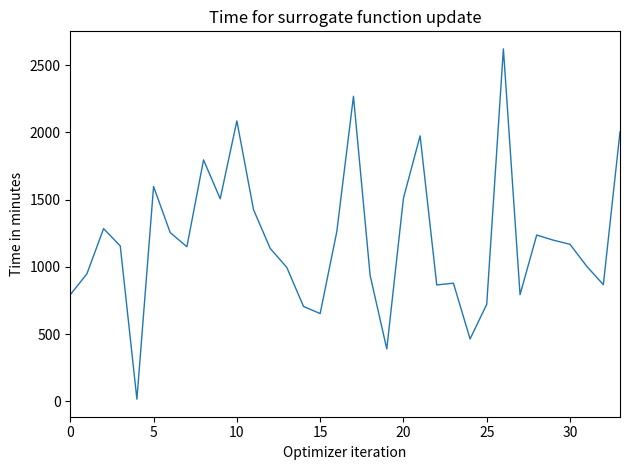

How many points are lower than both their immediate neighbors (excluding endpoints)?

9